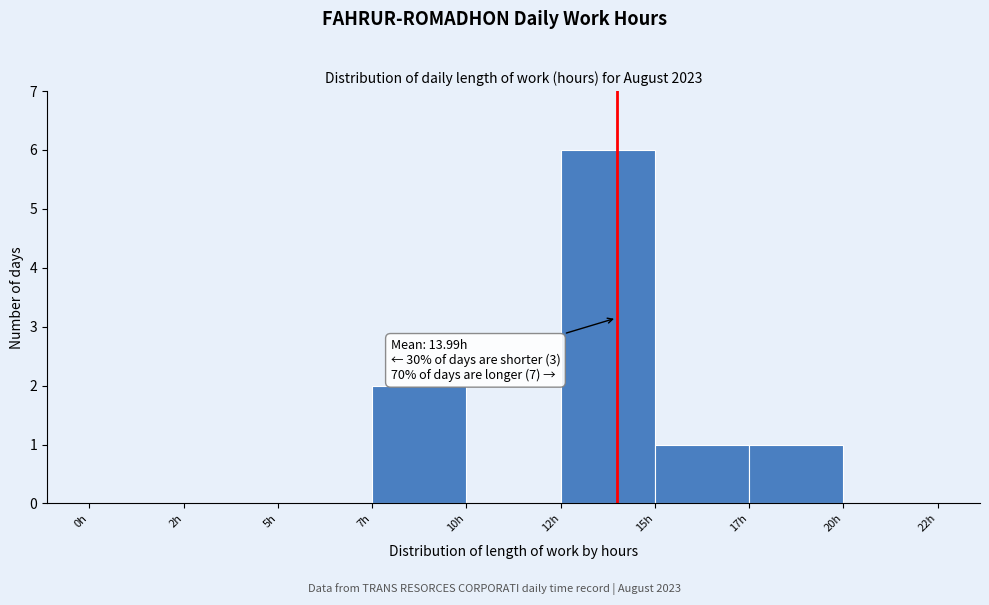

Reading left to right, list all the values displayed in this chart.

0h=0	2h=0	5h=0	7h=2	10h=0	12h=6	15h=1	17h=1	20h=0